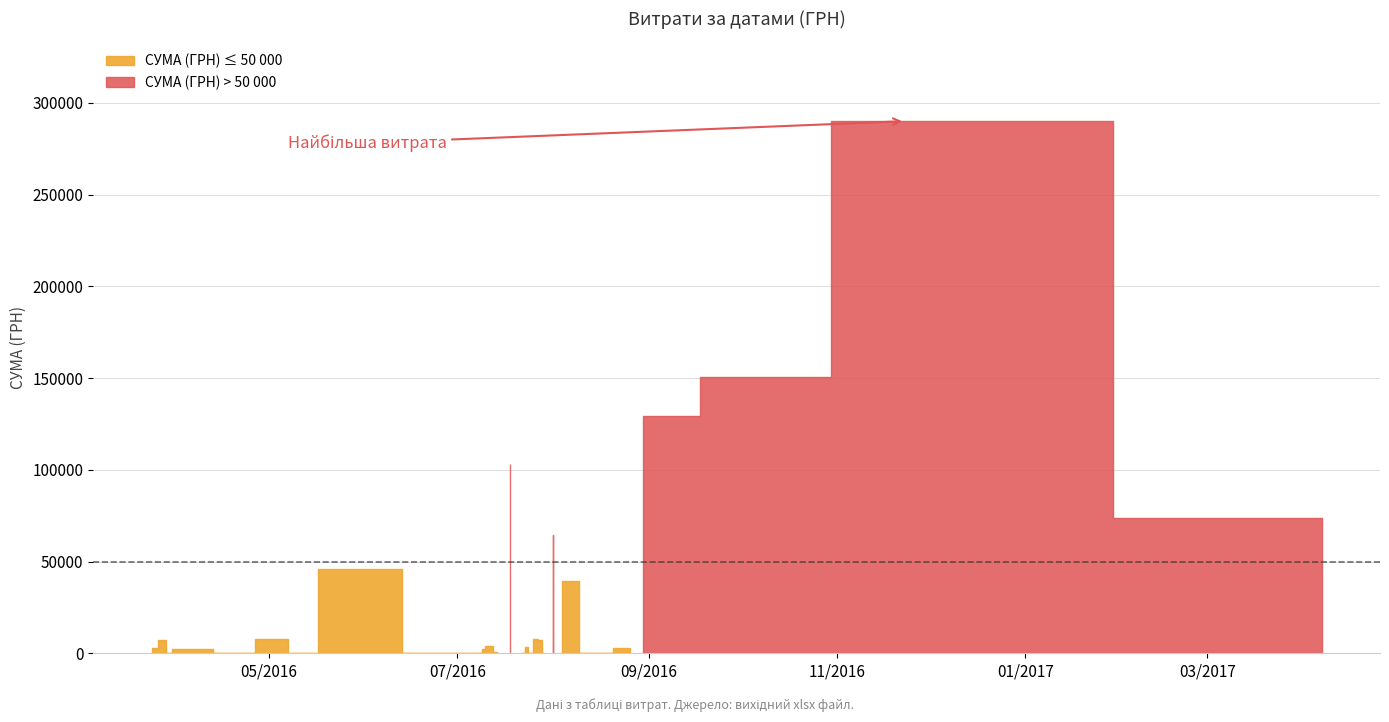

What is the greatest value displayed?

290000.0